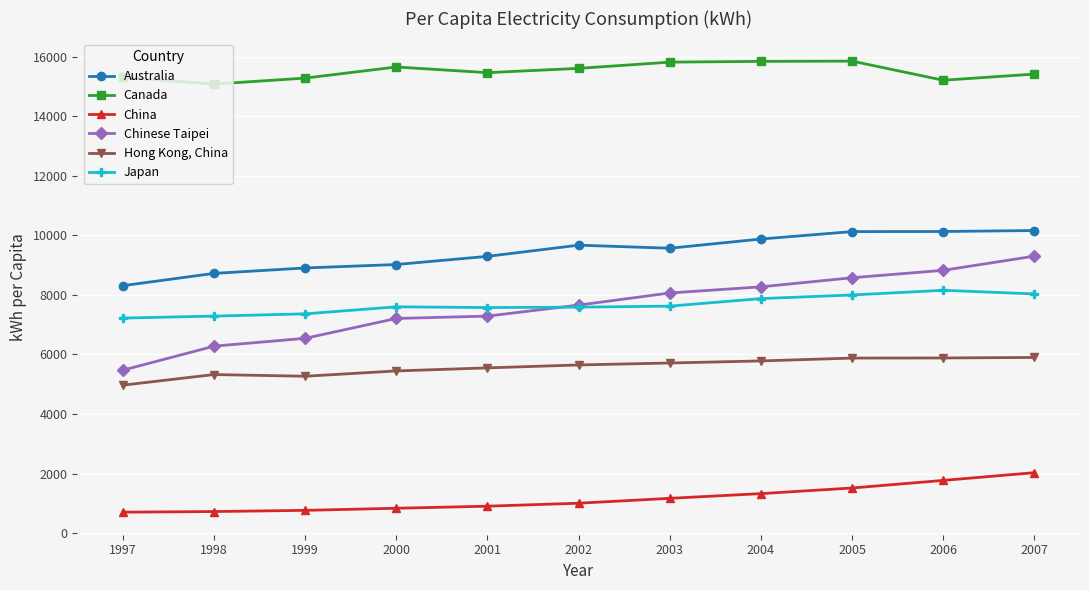

What is the value of the Canada point at the 6th from the left?

15610